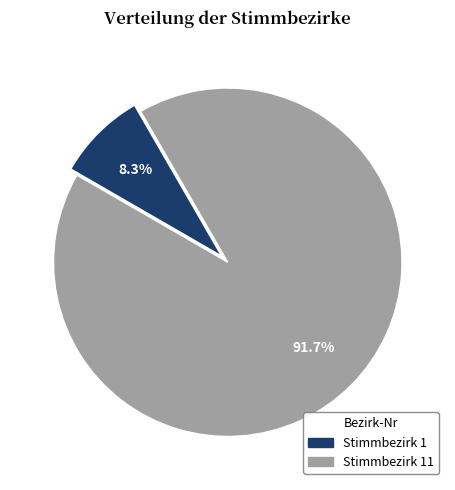

What is the total percentage of Stimmbezirk 11 and Stimmbezirk 1?

100.0%